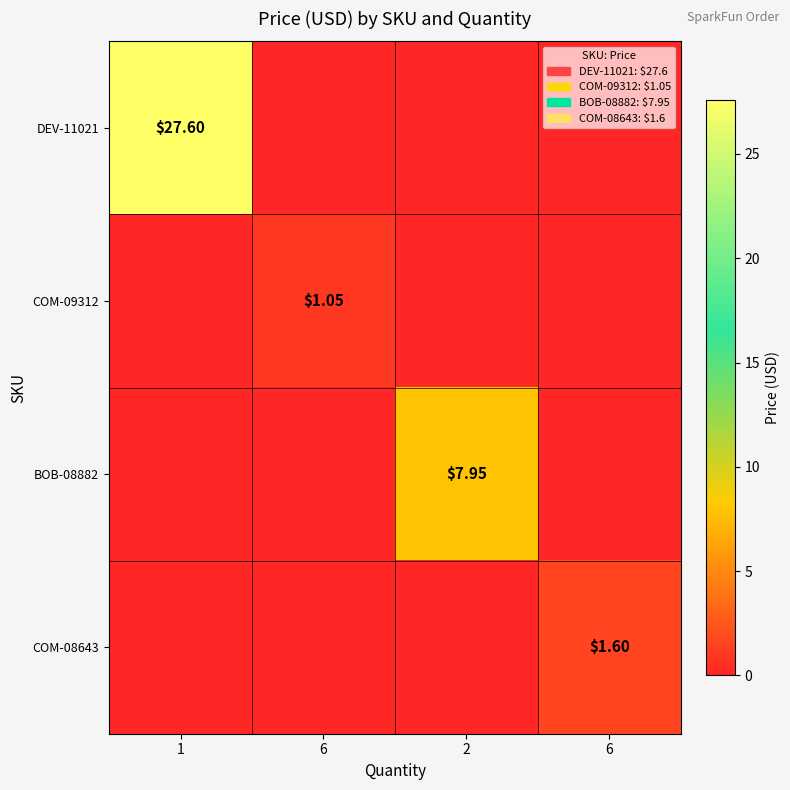

The COM-09312 series shows 0.0 at 2. True or false?

True